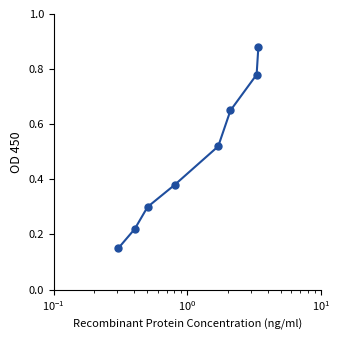

Count the values in the range 0 to 1.

8